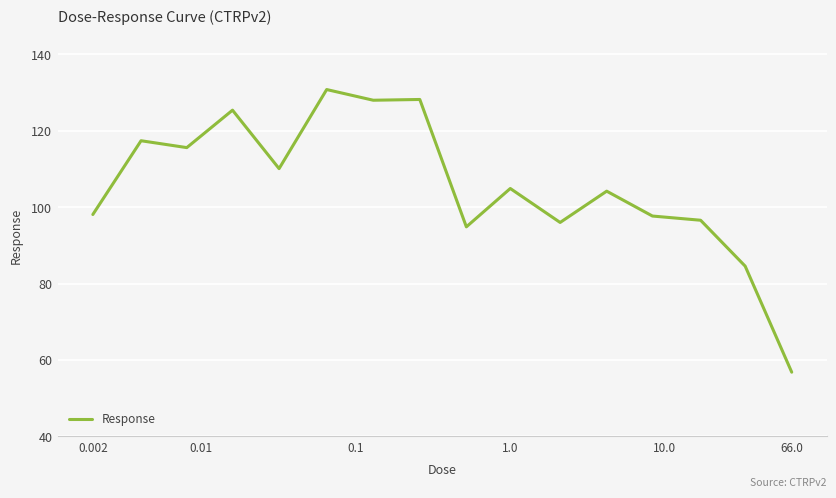

What is the difference between the maximum and minimum values?

74.0